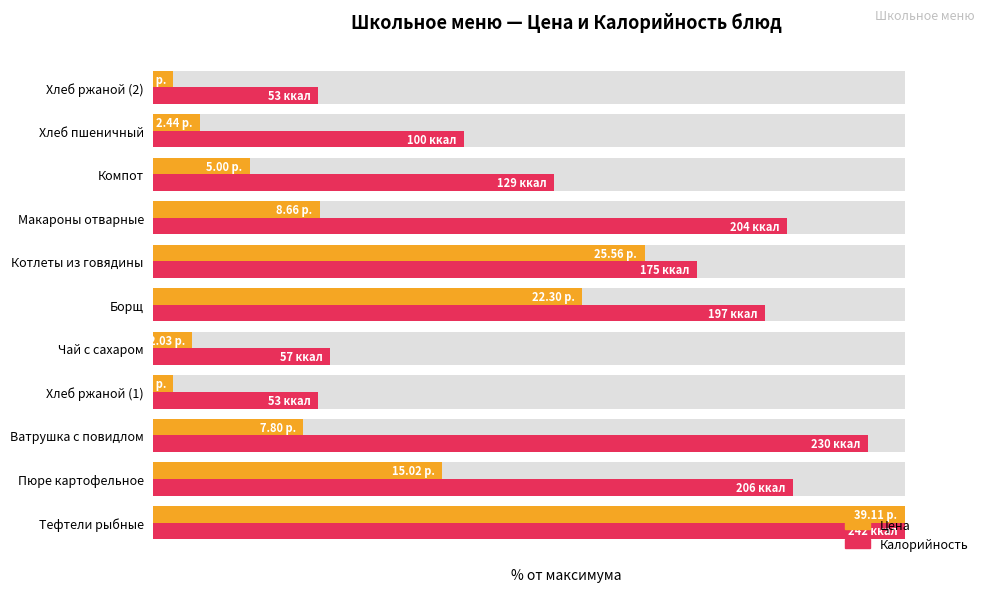

What is the difference between the maximum and minimum values in the Цена series?

97.3